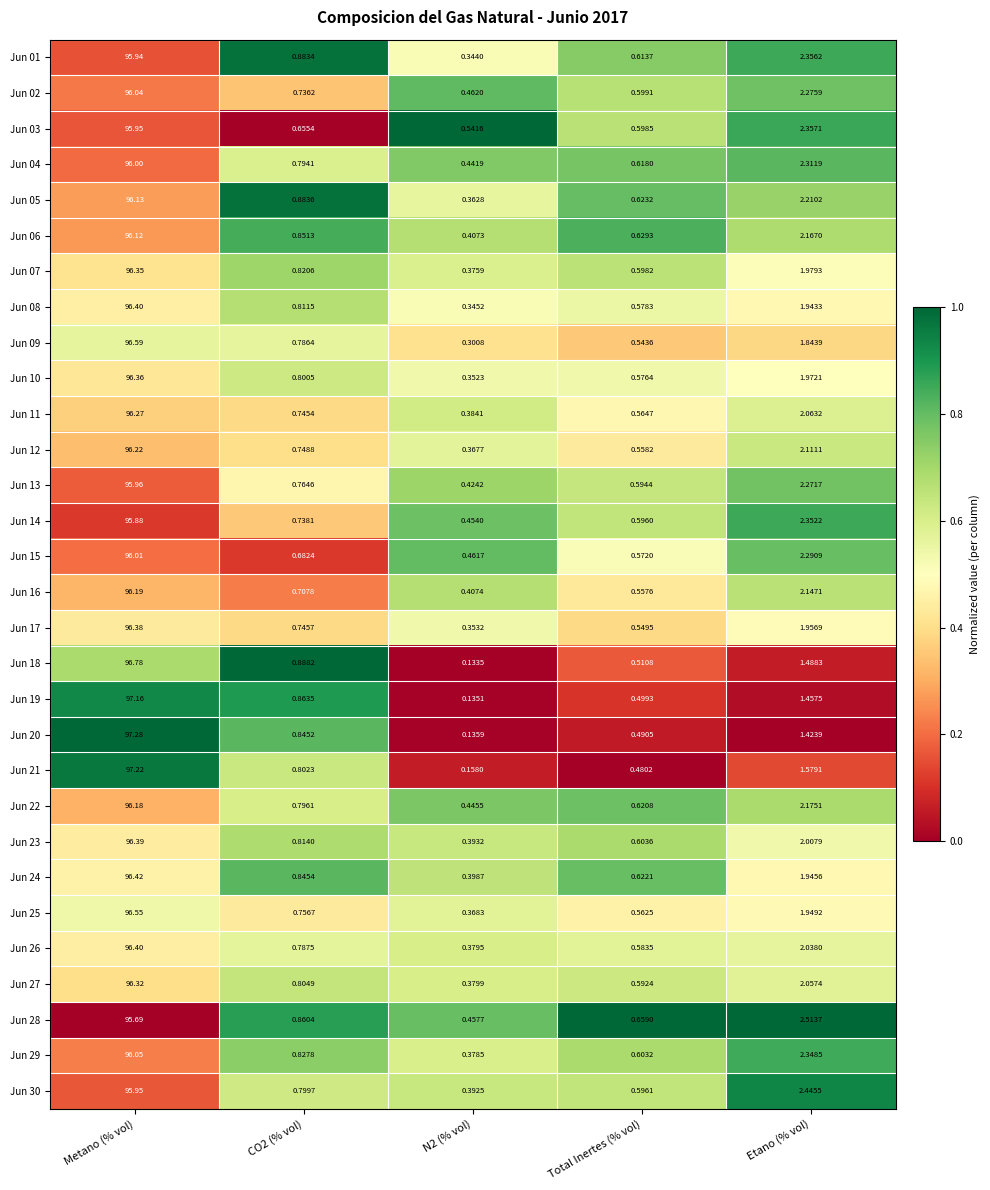

At which label is Jun 05 closest to 48?

Etano (% vol)